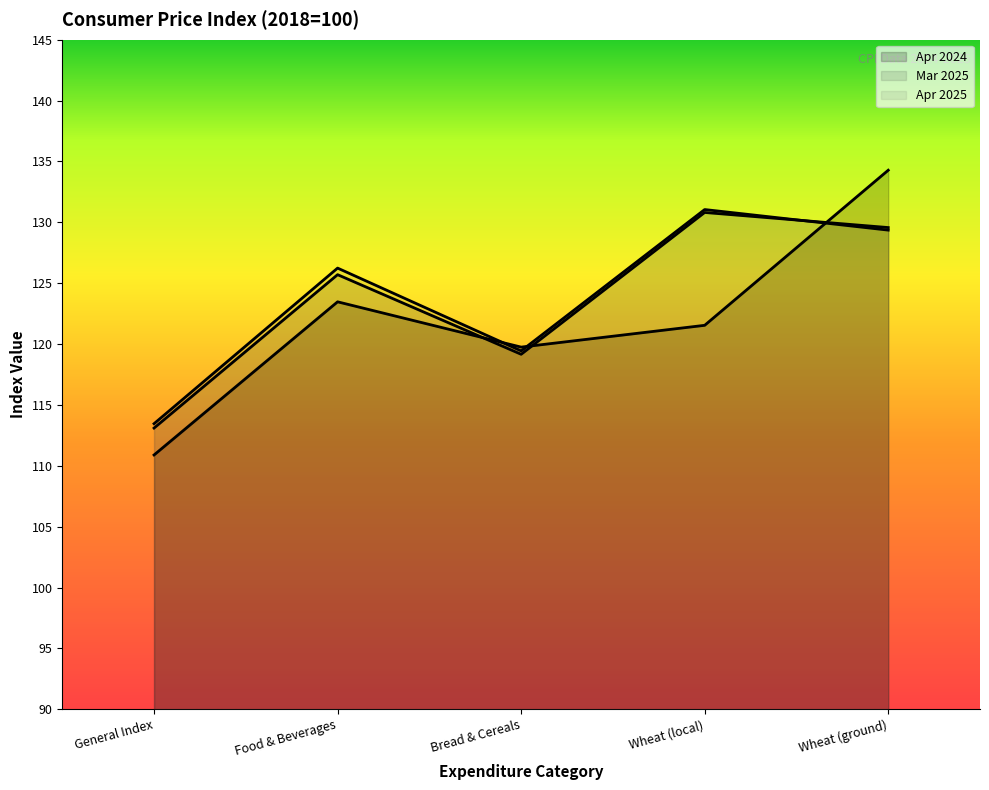

What is the label of the 2nd point from the right?

Wheat (local)